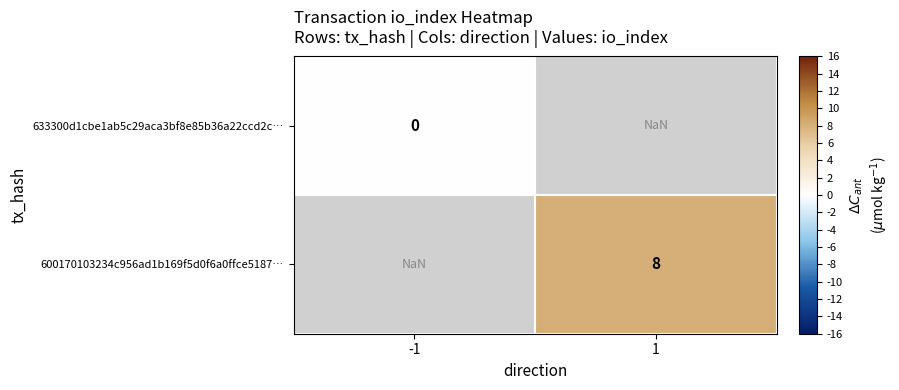

The value of 600170103234c956ad1b169f5d0f6a0ffce5187… at 1 is 12.3. True or false?

False